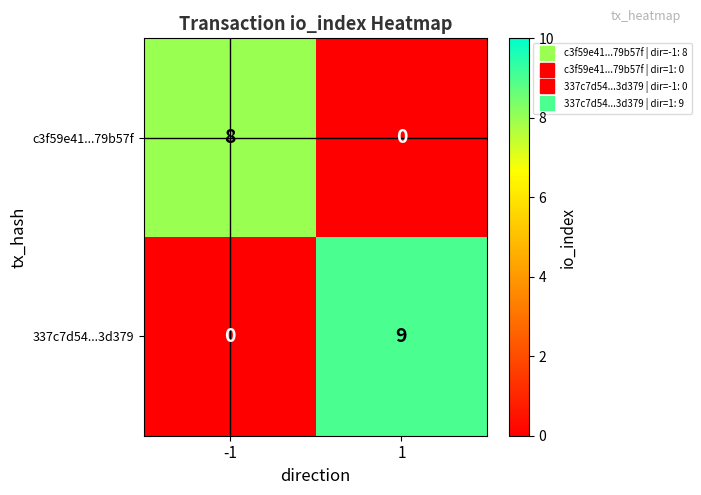

How many distinct data groups are displayed?

2